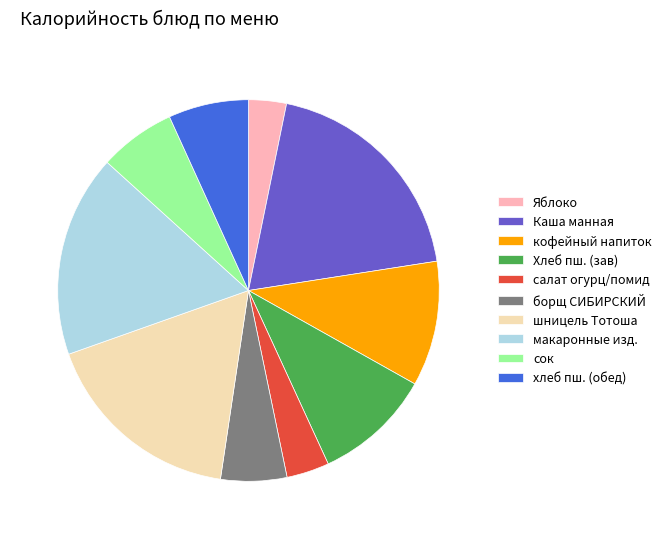

True or false: Яблоко accounts for 3% of the total.

True